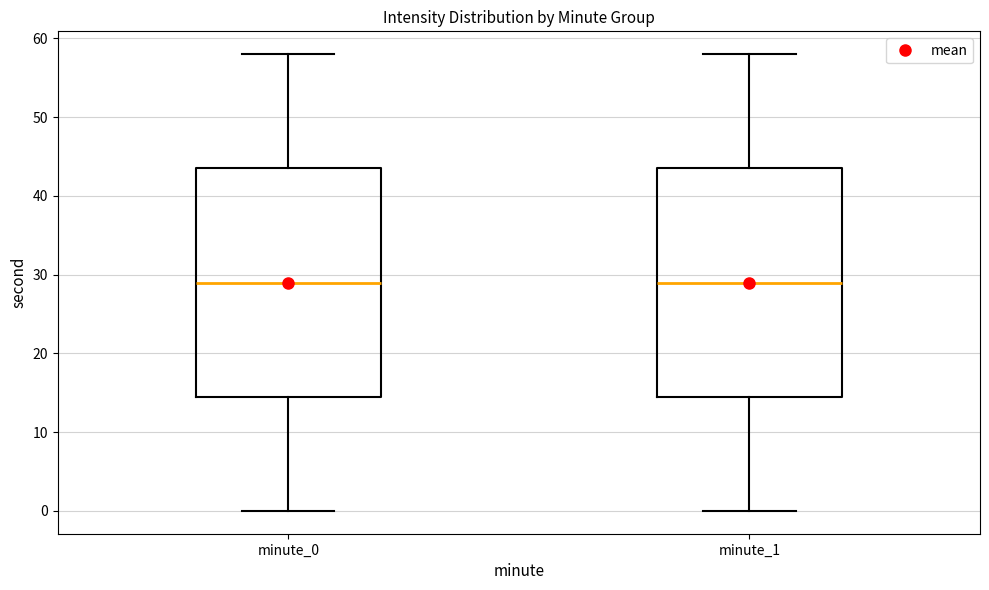

Reading left to right, transcribe this box plot: for each box, give where its median line is, the range the box spans, and where its two whiskers end, as read against the y-axis. The values are not printed on the chart, so give them approximately, as read against the axis.

minute_0: median 29, box 15 to 44, whiskers 0 to 58
minute_1: median 29, box 15 to 44, whiskers 0 to 58